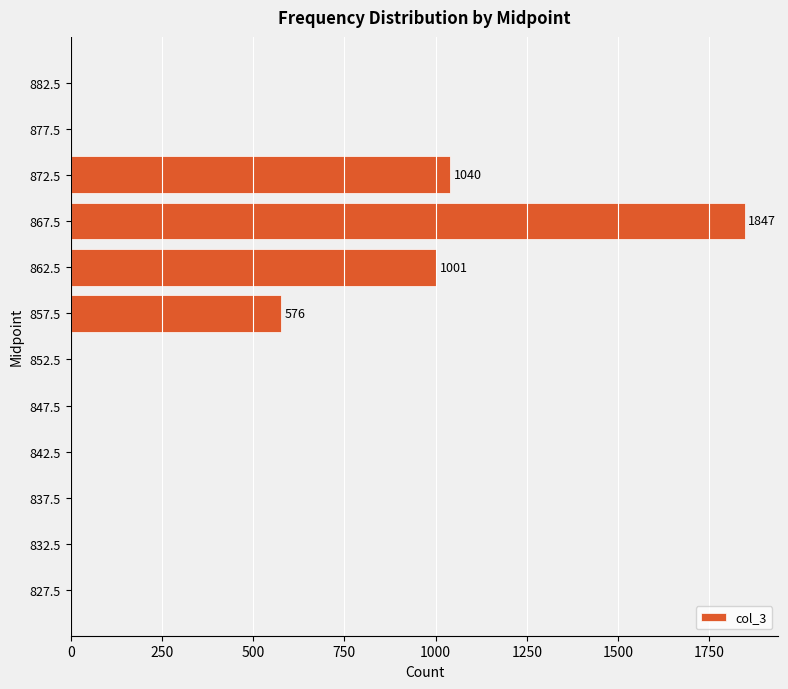

True or false: the data shows 646 at 862.5.

False